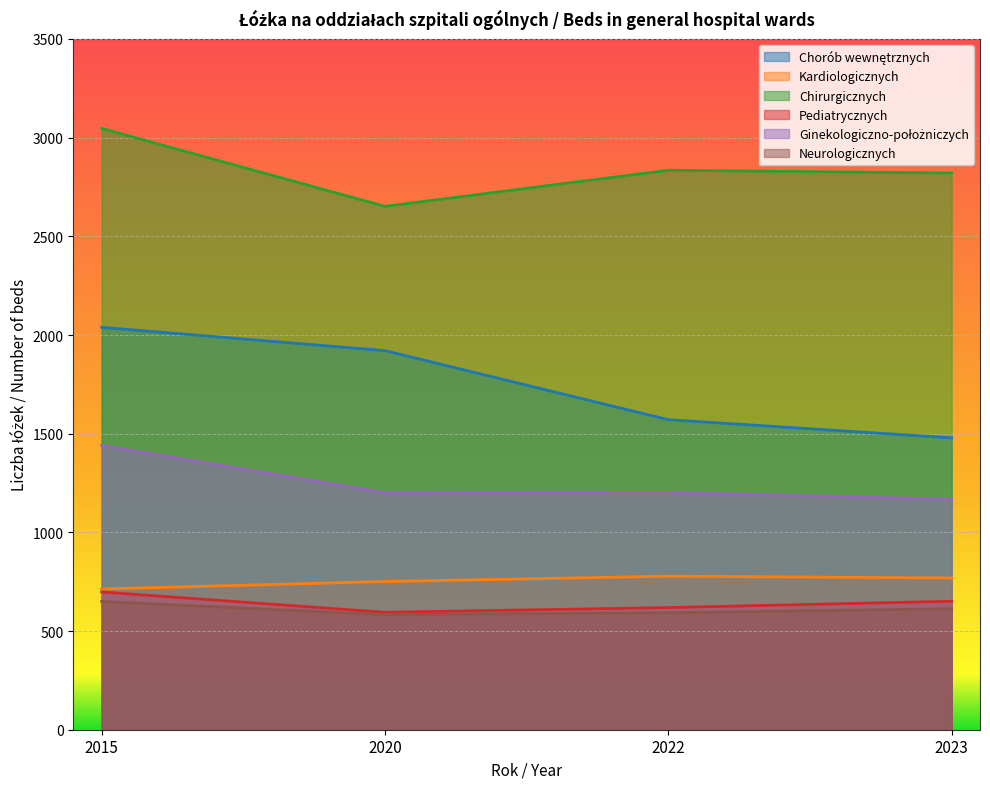

Is it true that Pediatrycznych equals 395 at 2020?

False